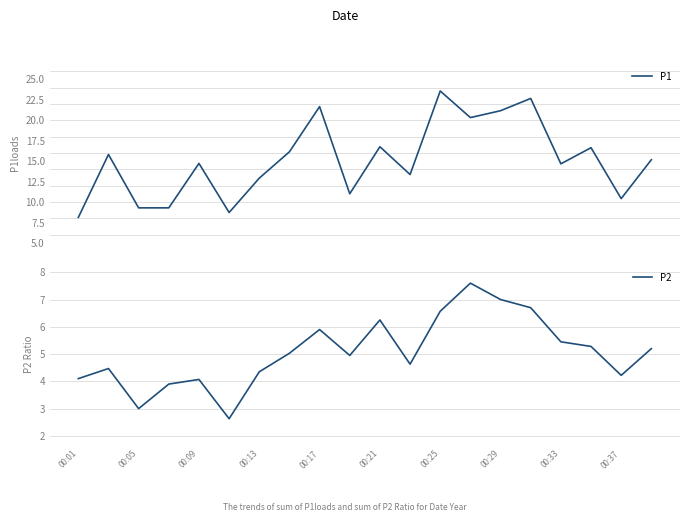

Reading right to left, list all the values displayed in this chart.

P1: 15.2	10.4	16.6	14.7	22.7	21.2	20.3	23.6	13.4	16.8	11.0	21.7	16.1	12.9	8.7	14.7	9.3	9.3	15.8	8.1
P2: 5.2	4.2	5.3	5.5	6.7	7.0	7.6	6.6	4.6	6.2	5.0	5.9	5.0	4.3	2.6	4.1	3.9	3.0	4.5	4.1